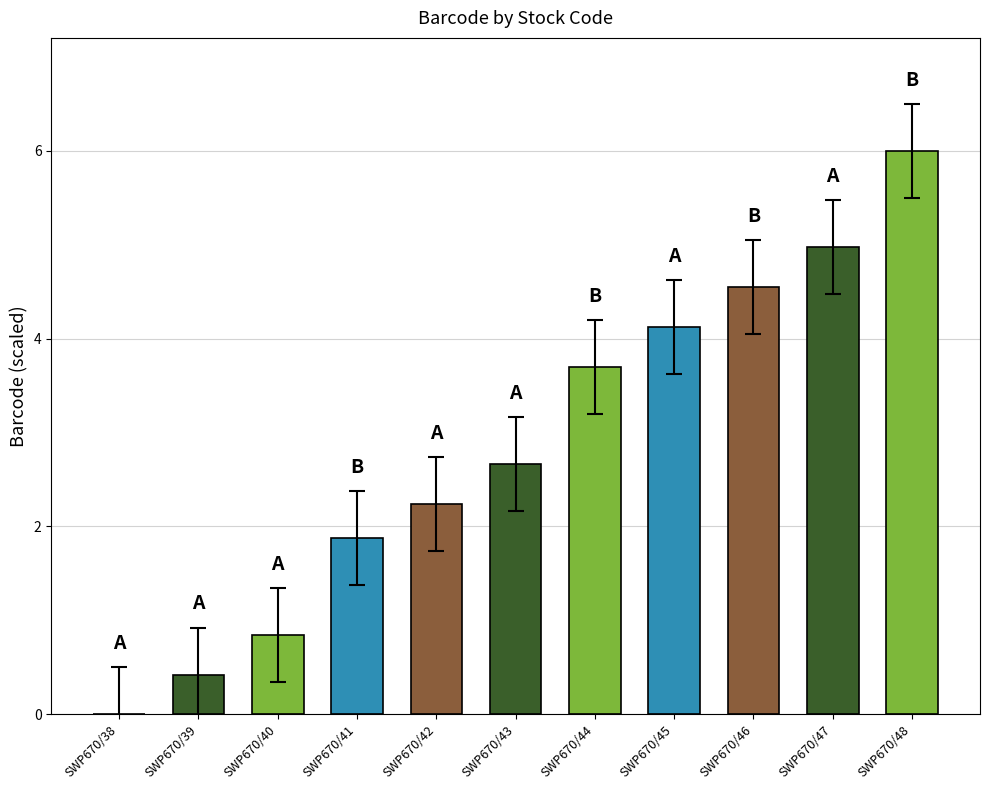

How many positive values are there?

10